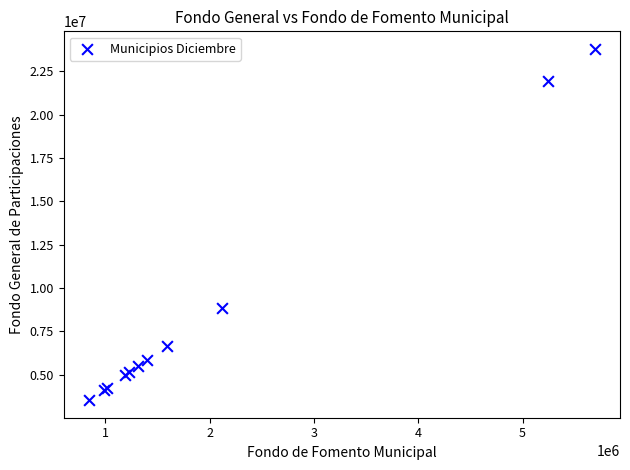

What Y value in the scatter plot is closest to 13654558?

8835046.2